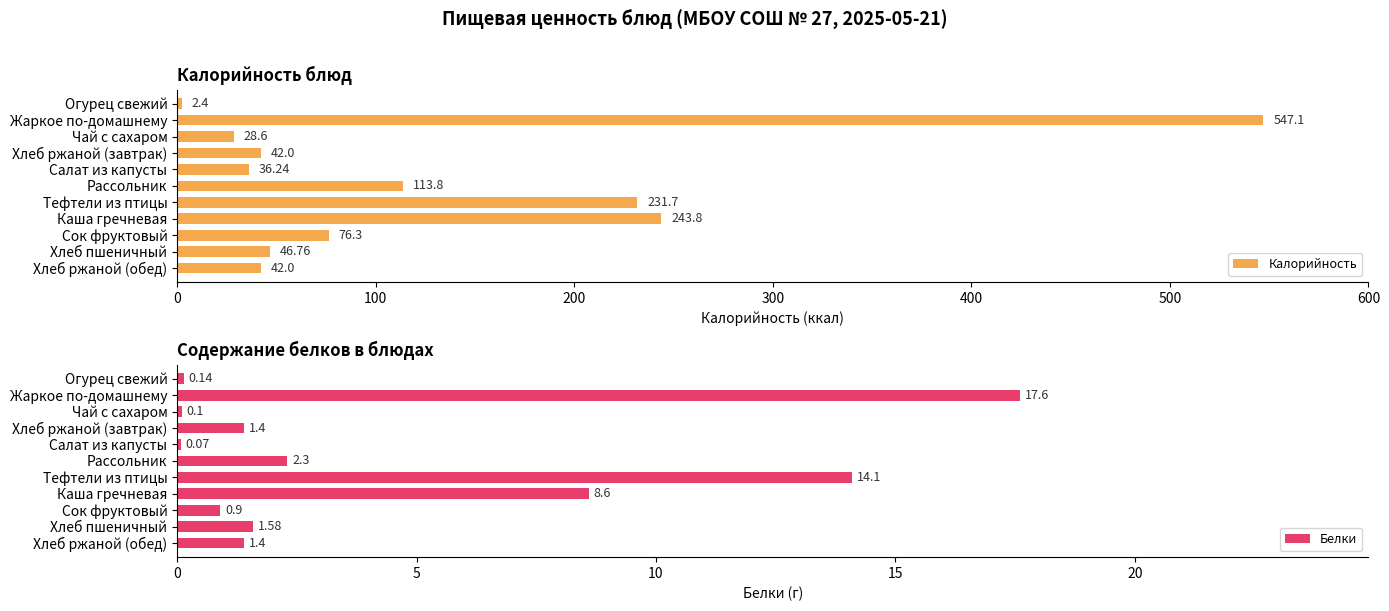

Does the chart contain any negative values?

No